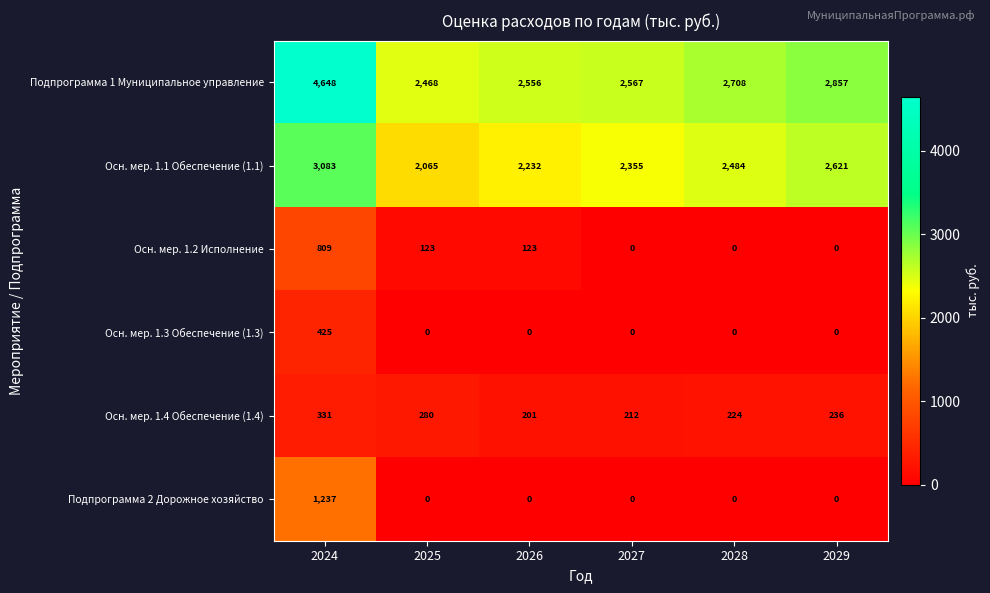

What is the greatest value displayed?

4648